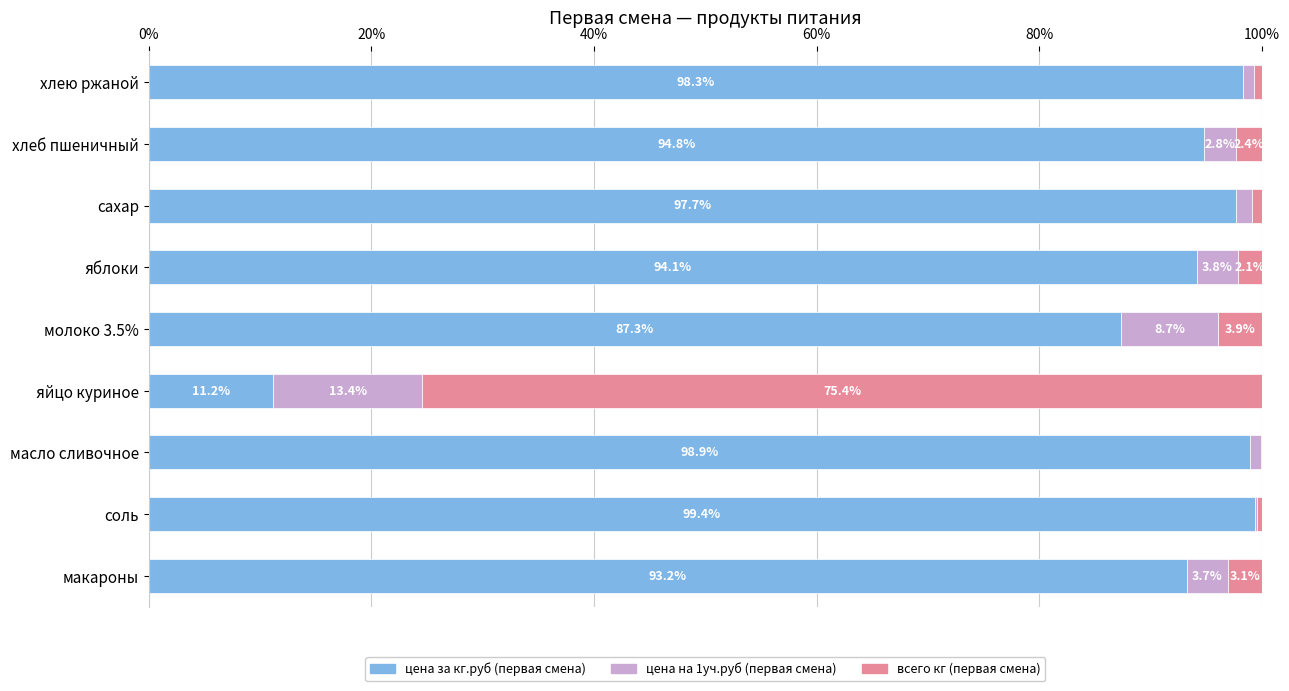

Where is цена за кг.руб (первая смена) nearest to the value 55?

молоко 3.5%